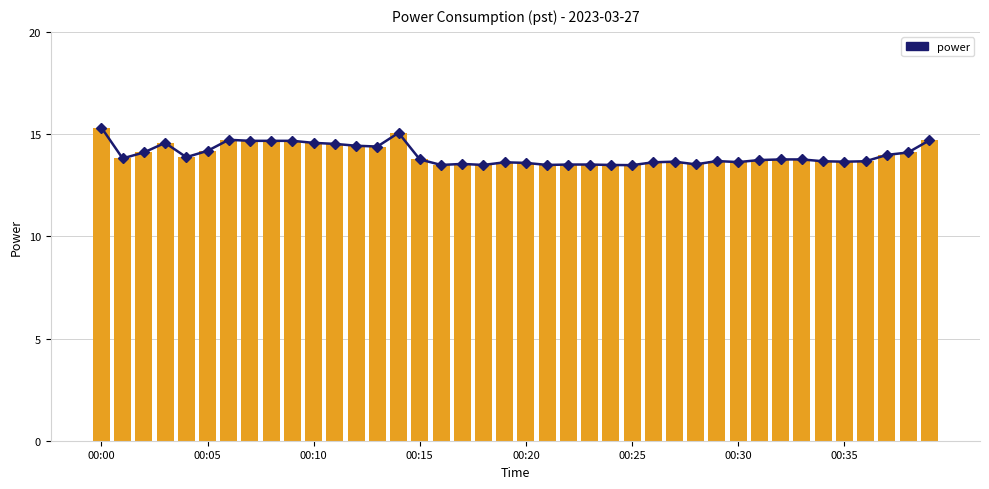

Where is the data nearest to the value 14?

37